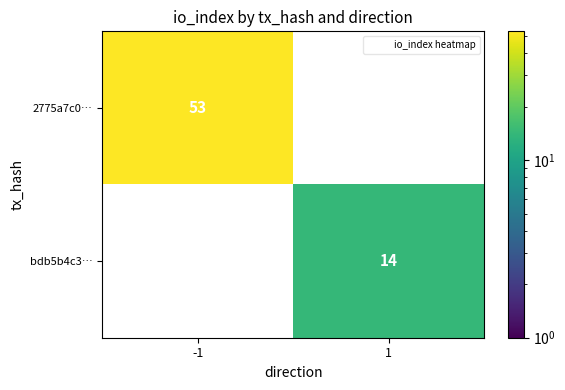

The value of 2775a7c0… at -1 is 84.4. True or false?

False